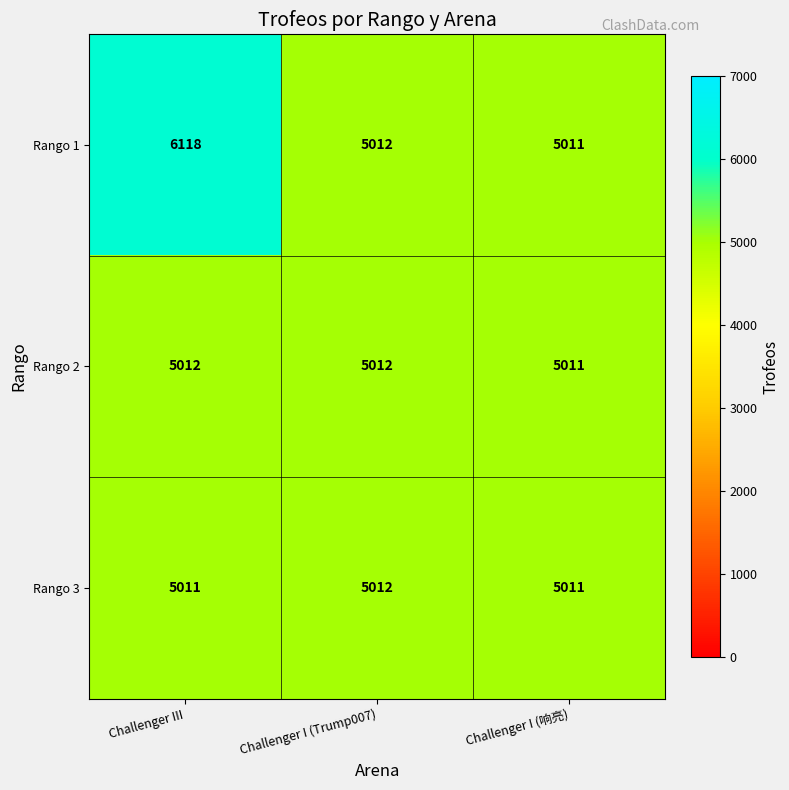

Which series has the widest spread of values?

Rango 1